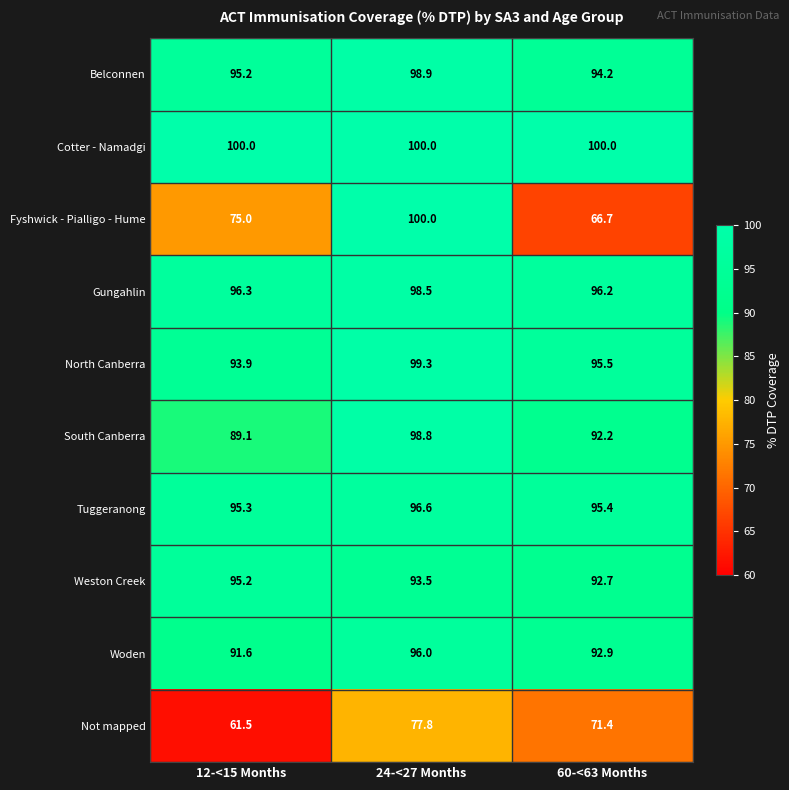

What is the average value of the Cotter - Namadgi series?

100.0